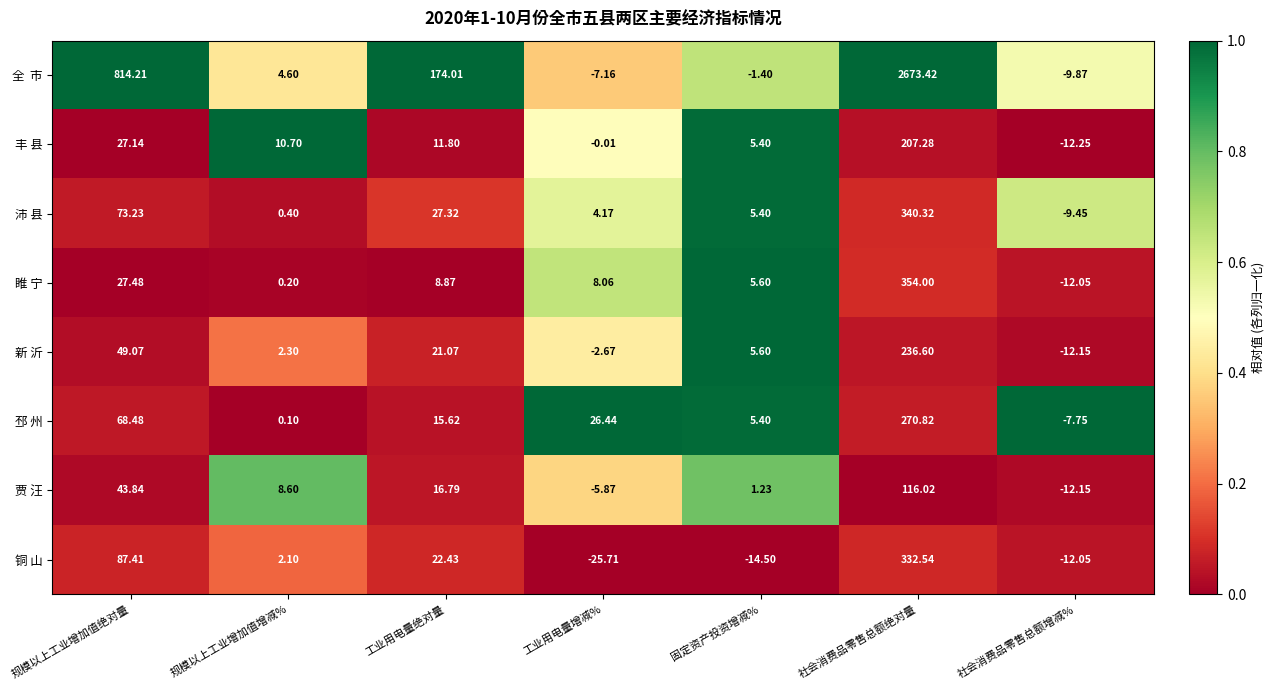

At which label does 睢 宁 reach its peak?

社会消费品零售总额绝对量